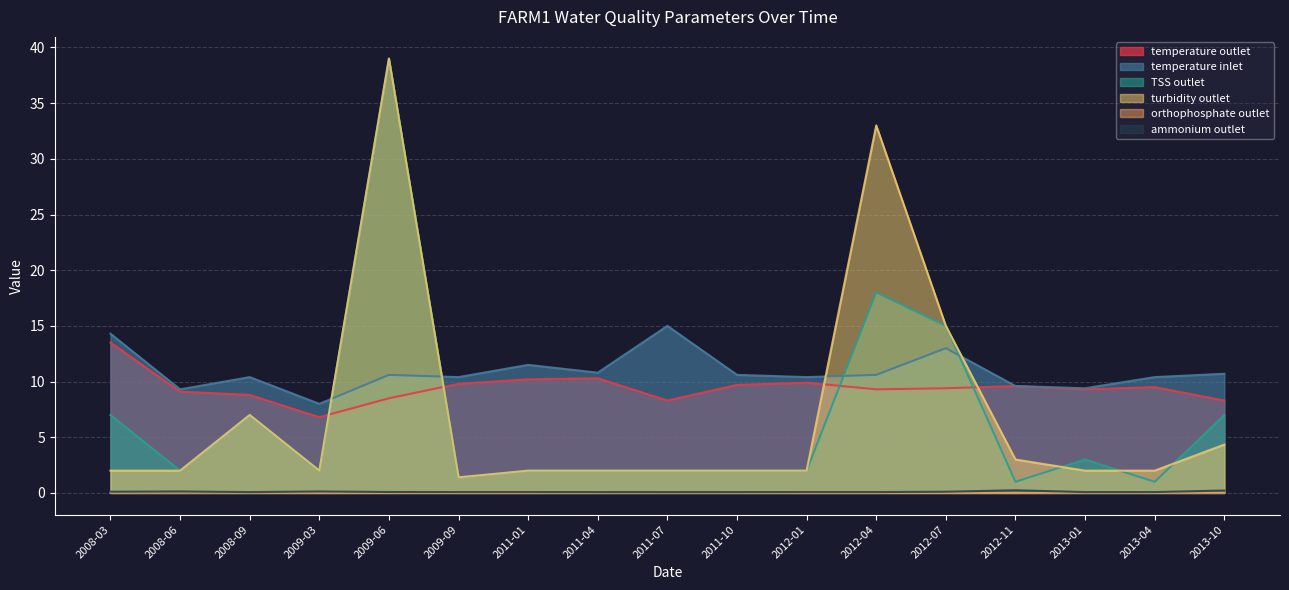

Reading right to left, extract all data points from this chart.

temperature outlet: 2013-10=8.3	2013-04=9.5	2013-01=9.3	2012-11=9.6	2012-07=9.4	2012-04=9.3	2012-01=9.9	2011-10=9.7	2011-07=8.3	2011-04=10.3	2011-01=10.2	2009-09=9.8	2009-06=8.5	2009-03=6.8	2008-09=8.8	2008-06=9.1	2008-03=13.5
temperature inlet: 2013-10=10.7	2013-04=10.4	2013-01=9.4	2012-11=9.6	2012-07=13.0	2012-04=10.6	2012-01=10.4	2011-10=10.6	2011-07=15.0	2011-04=10.8	2011-01=11.5	2009-09=10.4	2009-06=10.6	2009-03=8.0	2008-09=10.4	2008-06=9.3	2008-03=14.3
TSS outlet: 2013-10=7.0	2013-04=1.0	2013-01=3.0	2012-11=1.0	2012-07=15.0	2012-04=18.0	2012-01=2.0	2011-10=2.0	2011-07=2.0	2011-04=2.0	2011-01=2.0	2009-09=1.4	2009-06=39.0	2009-03=2.0	2008-09=7.0	2008-06=2.0	2008-03=7.0
turbidity outlet: 2013-10=4.3	2013-04=2.0	2013-01=2.0	2012-11=3.0	2012-07=15.0	2012-04=33.0	2012-01=2.0	2011-10=2.0	2011-07=2.0	2011-04=2.0	2011-01=2.0	2009-09=1.4	2009-06=39.0	2009-03=2.0	2008-09=7.0	2008-06=2.0	2008-03=2.0
orthophosphate outlet: 2013-10=0.0	2013-04=0.0	2013-01=0.0	2012-11=0.0	2012-07=0.0	2012-04=0.0	2012-01=0.0	2011-10=0.0	2011-07=0.0	2011-04=0.0	2011-01=0.0	2009-09=0.0	2009-06=0.0	2009-03=0.0	2008-09=0.0	2008-06=0.0	2008-03=0.0
ammonium outlet: 2013-10=0.2	2013-04=0.1	2013-01=0.1	2012-11=0.2	2012-07=0.1	2012-04=0.1	2012-01=0.1	2011-10=0.1	2011-07=0.1	2011-04=0.1	2011-01=0.1	2009-09=0.1	2009-06=0.1	2009-03=0.1	2008-09=0.1	2008-06=0.1	2008-03=0.1